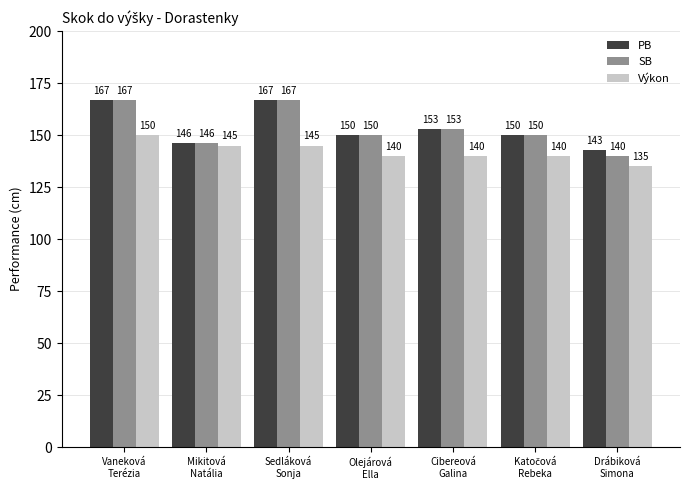

What is the spread (max minus min) of values at Sedláková
Sonja?

22